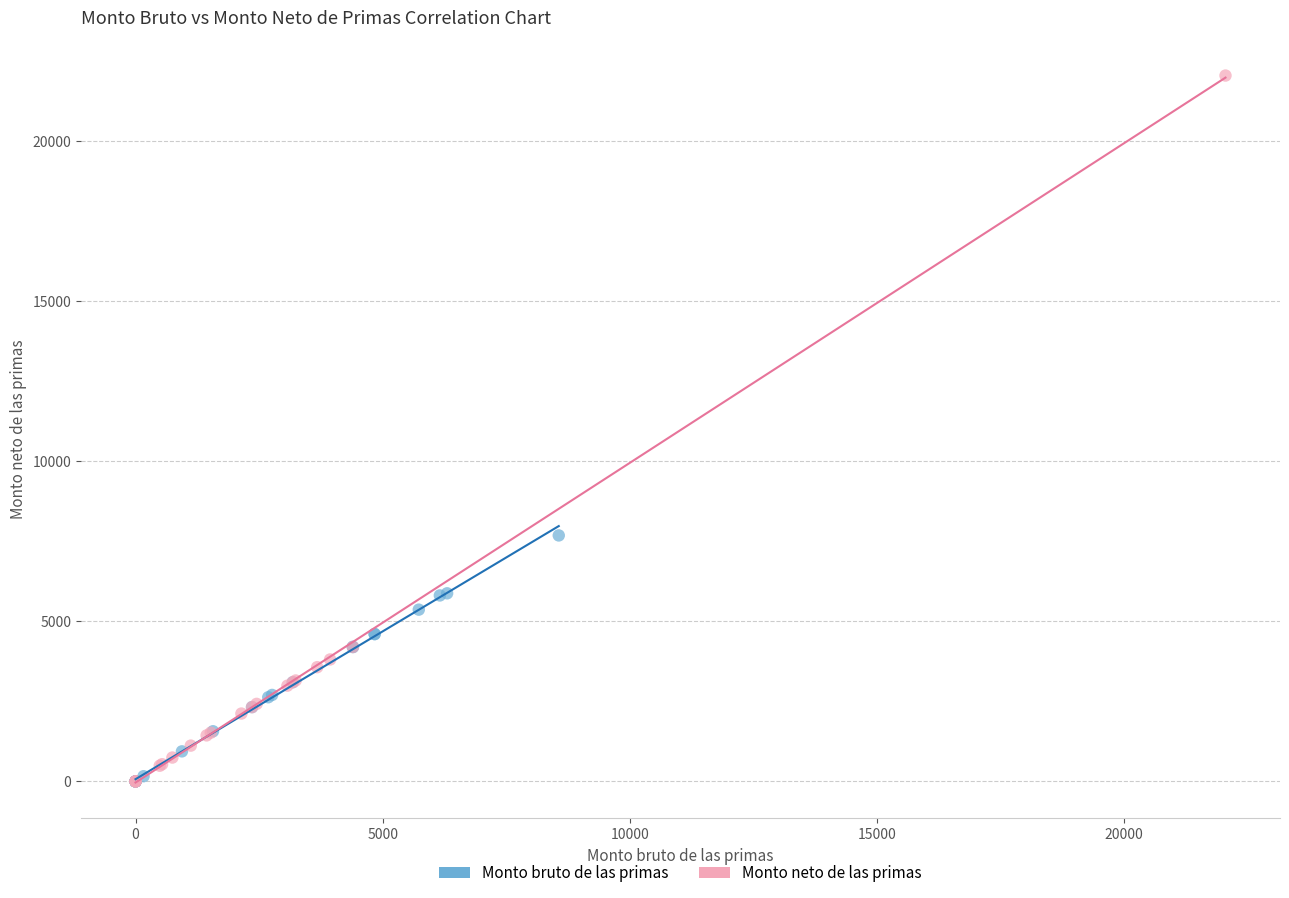

Which series reaches the maximum Y coordinate?

Monto neto de las primas